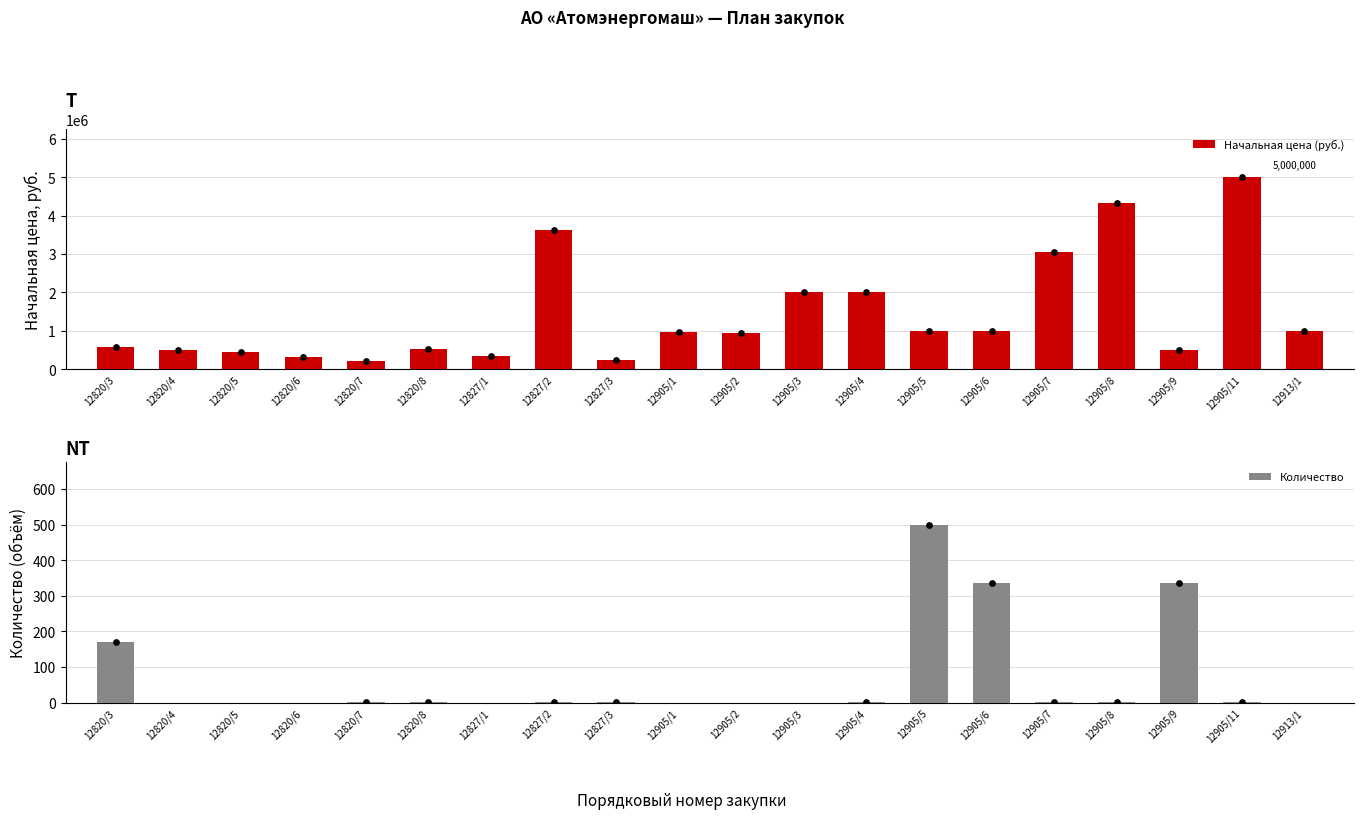

What is the total value across all series at 12905/11?

5000001.0